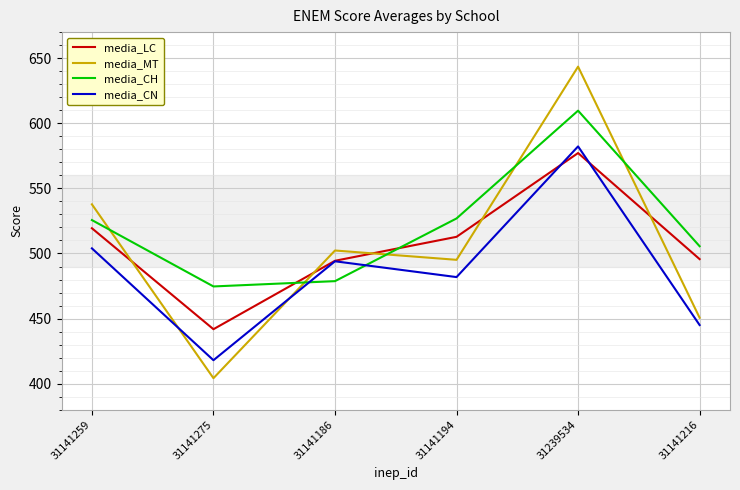

What position from the right is 31239534?

2